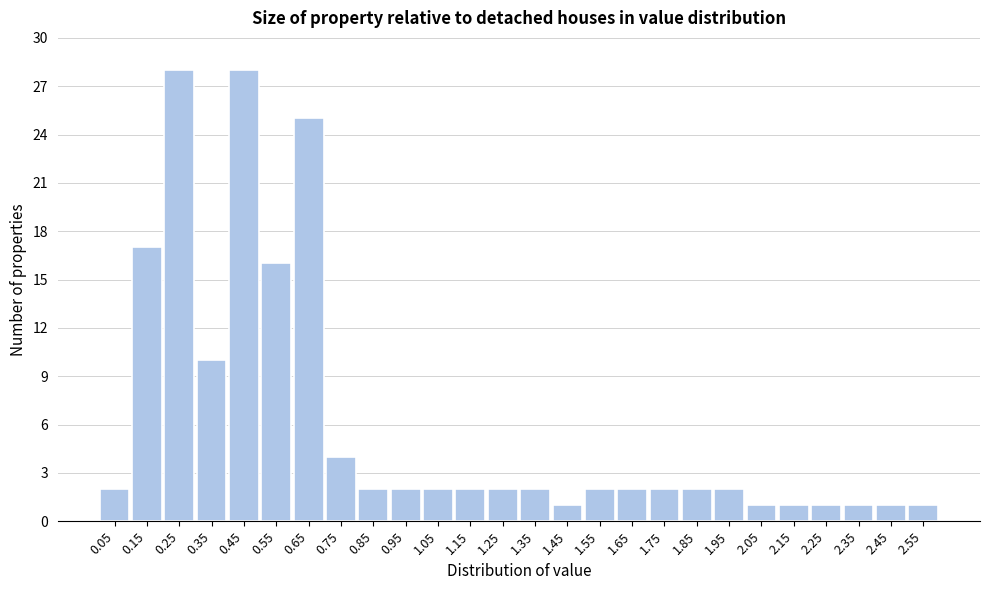

Reading left to right, transcribe all the data shown in this chart.

0.05=2	0.15=17	0.25=28	0.35=10	0.45=28	0.55=16	0.65=25	0.75=4	0.85=2	0.95=2	1.05=2	1.15=2	1.25=2	1.35=2	1.45=1	1.55=2	1.65=2	1.75=2	1.85=2	1.95=2	2.05=1	2.15=1	2.25=1	2.35=1	2.45=1	2.55=1